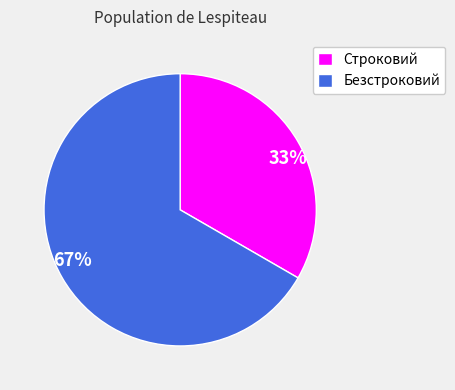

Which slice represents more than half of the pie?

Безстроковий